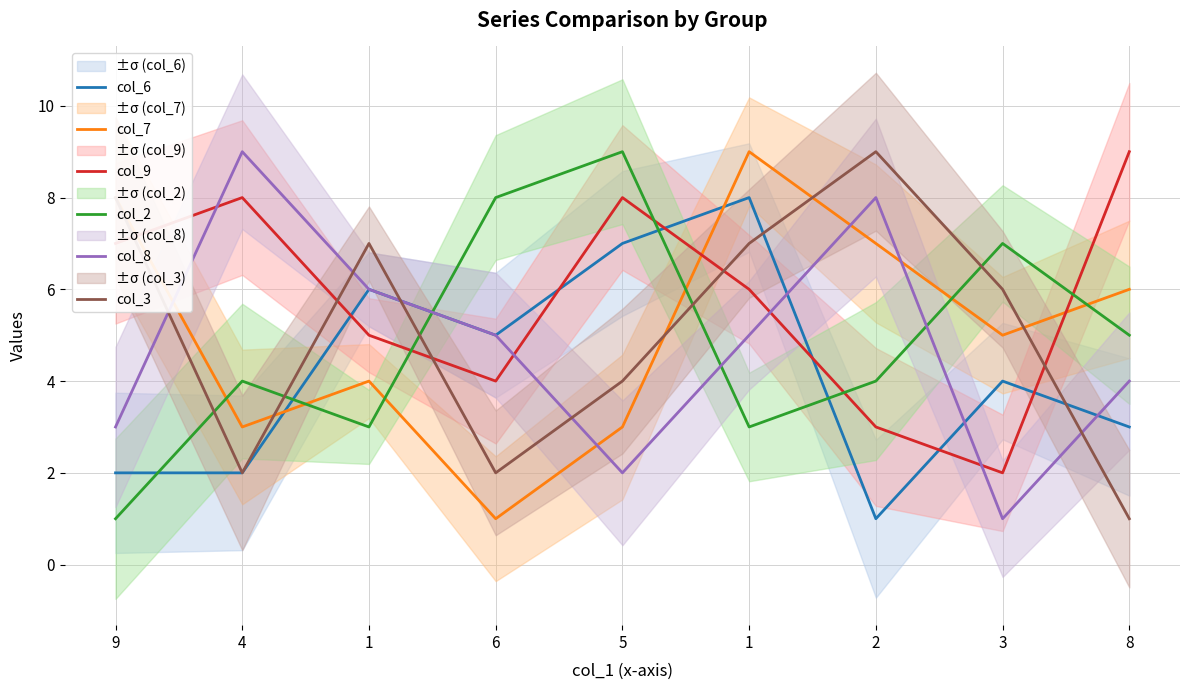

How many series are shown in this chart?

6